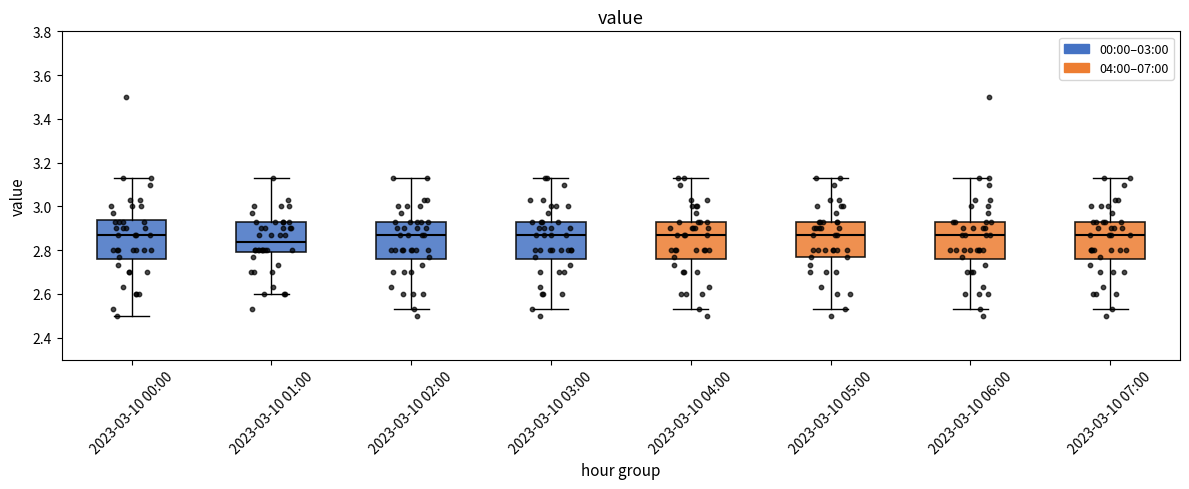

Reading left to right, read every box against the y-axis: the position of its median line, the range the box covers, and the ends of its whiskers. The values are not printed on the chart, so give them approximately, as read against the axis.

2023-03-10 00:00: median 2.88, box 2.76 to 2.94, whiskers 2.50 to 3.14
2023-03-10 01:00: median 2.84, box 2.80 to 2.94, whiskers 2.60 to 3.14
2023-03-10 02:00: median 2.88, box 2.76 to 2.94, whiskers 2.54 to 3.14
2023-03-10 03:00: median 2.88, box 2.76 to 2.94, whiskers 2.54 to 3.14
2023-03-10 04:00: median 2.88, box 2.76 to 2.94, whiskers 2.54 to 3.14
2023-03-10 05:00: median 2.88, box 2.78 to 2.94, whiskers 2.54 to 3.14
2023-03-10 06:00: median 2.88, box 2.76 to 2.94, whiskers 2.54 to 3.14
2023-03-10 07:00: median 2.88, box 2.76 to 2.94, whiskers 2.54 to 3.14